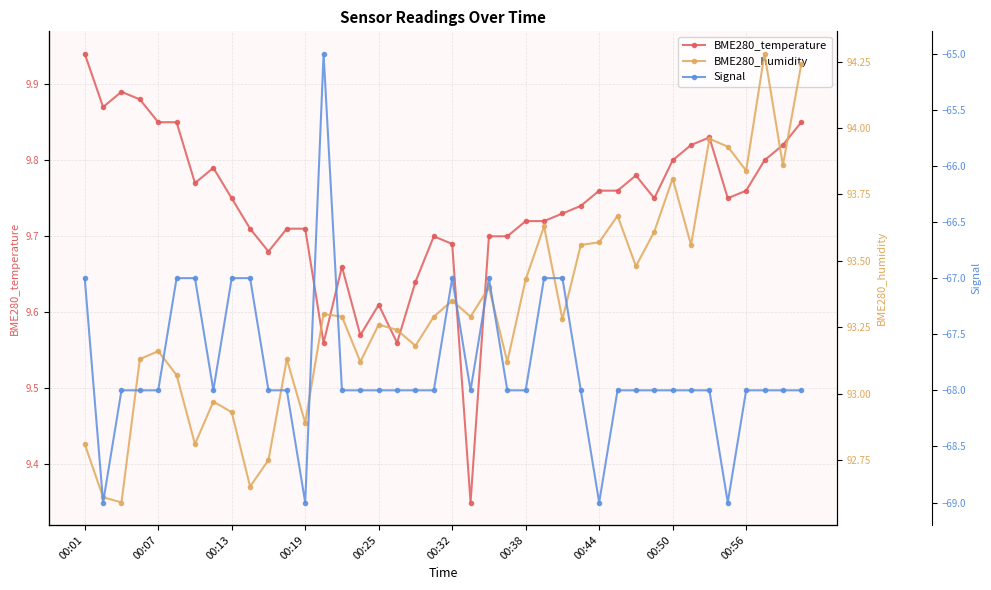

Which has a higher value, 00:01 or 23?

00:01